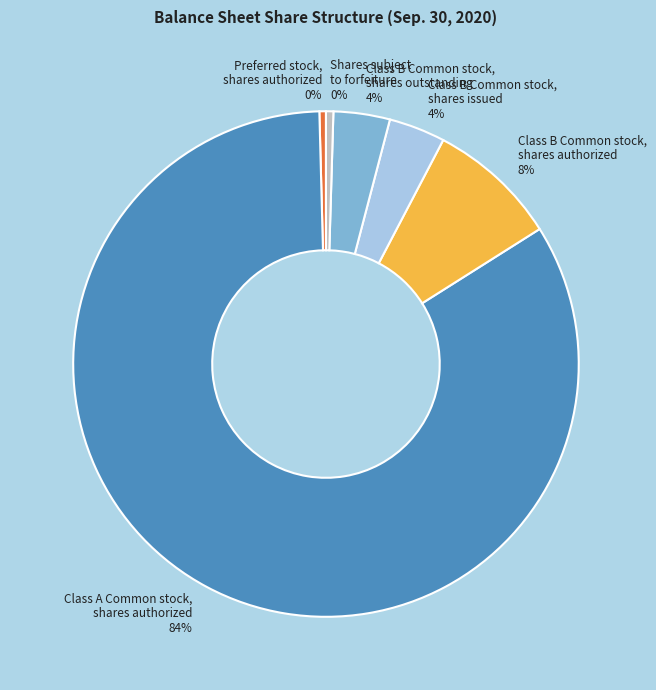

True or false: Shares subject to forfeiture accounts for 7% of the total.

False